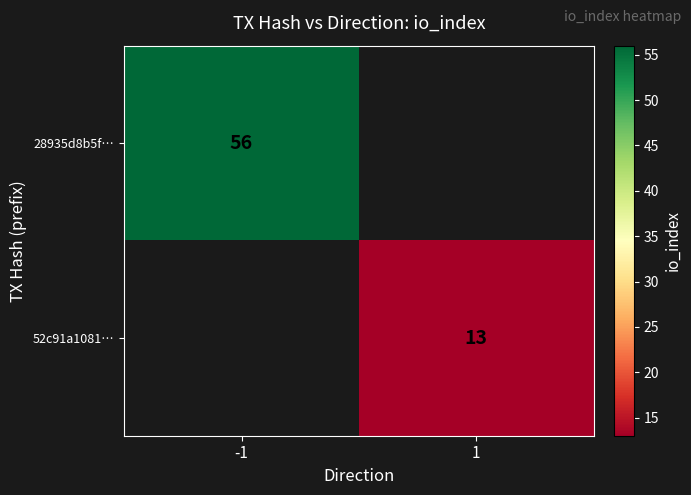

What is the maximum value shown in the chart?

56.0